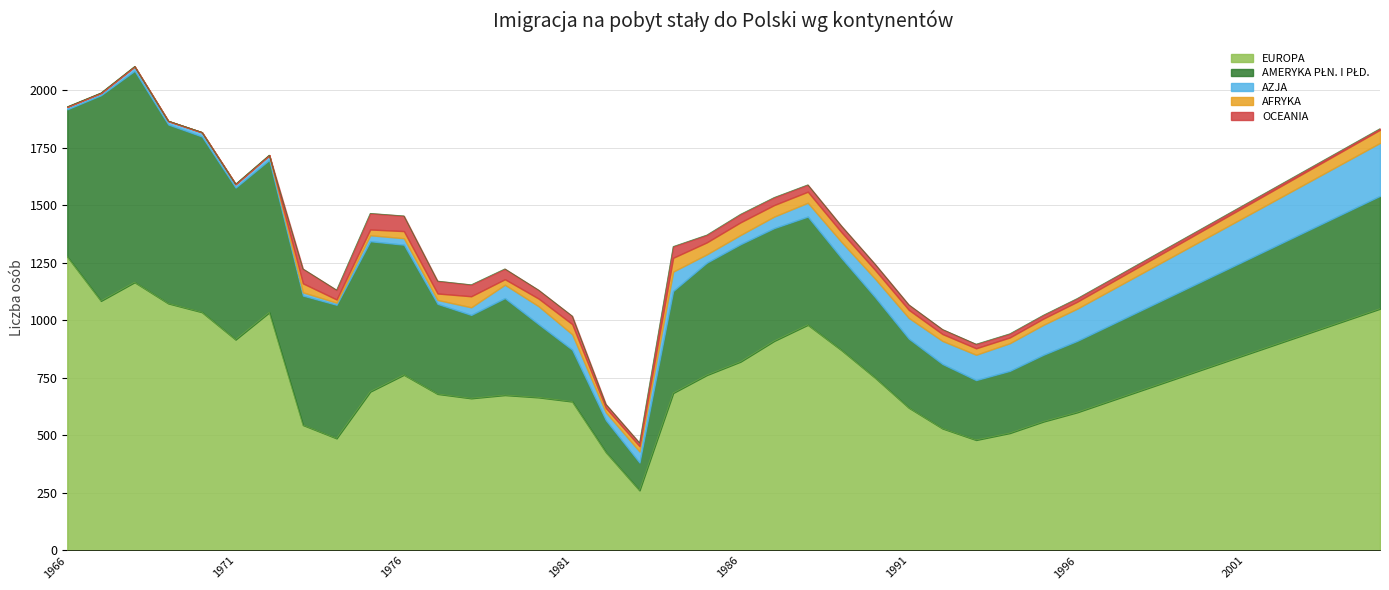

How many data points in AMERYKA PŁN. I PŁD. are less than 430?

20